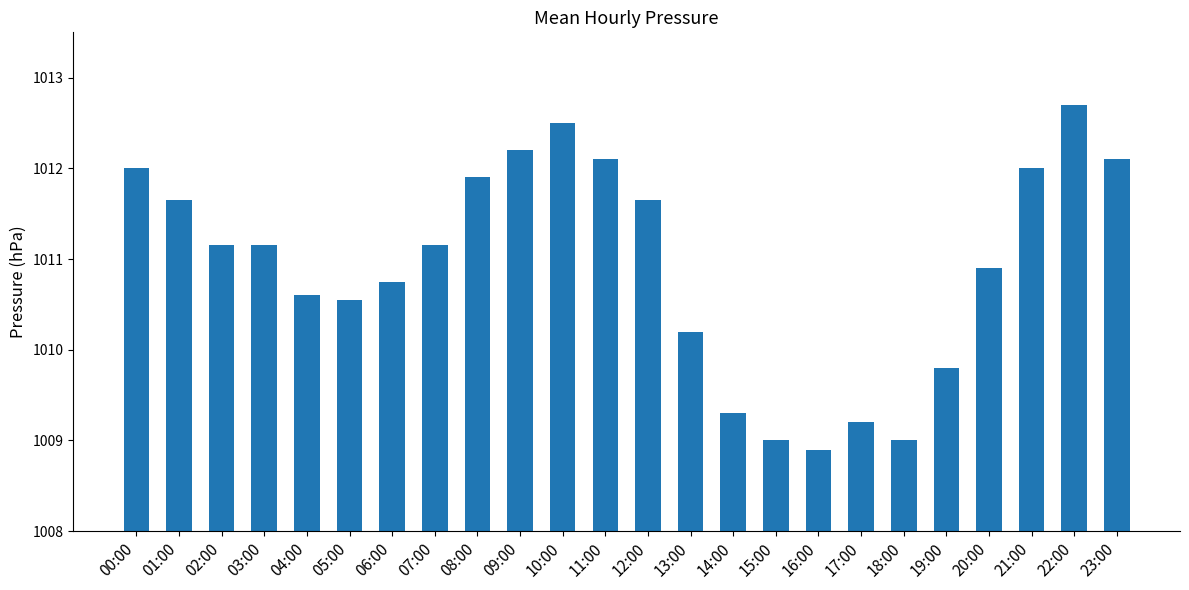

Between 17:00 and 04:00, which is larger?

04:00